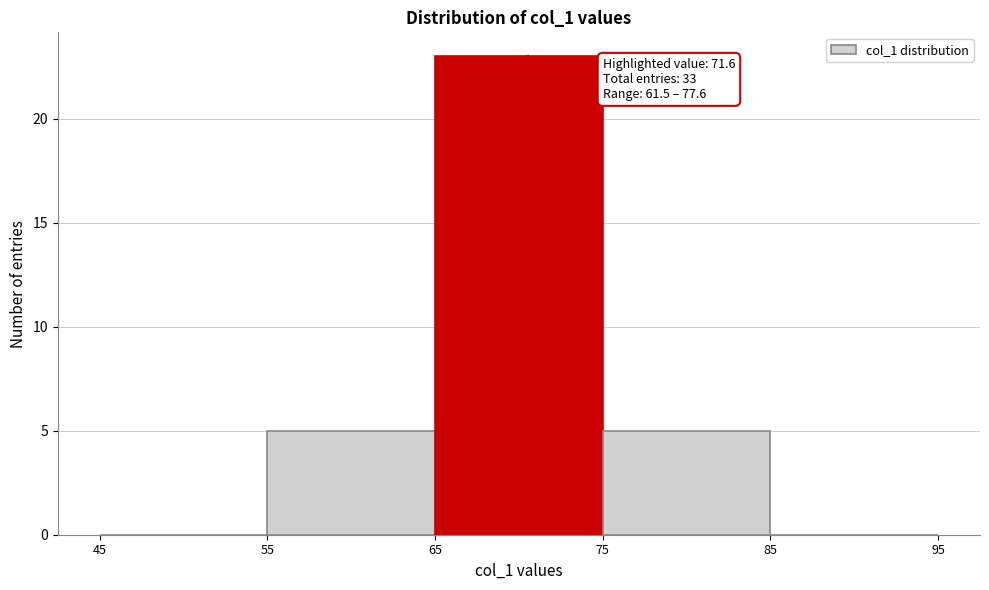

Which range on the x-axis has the tallest bar?

65 to 75